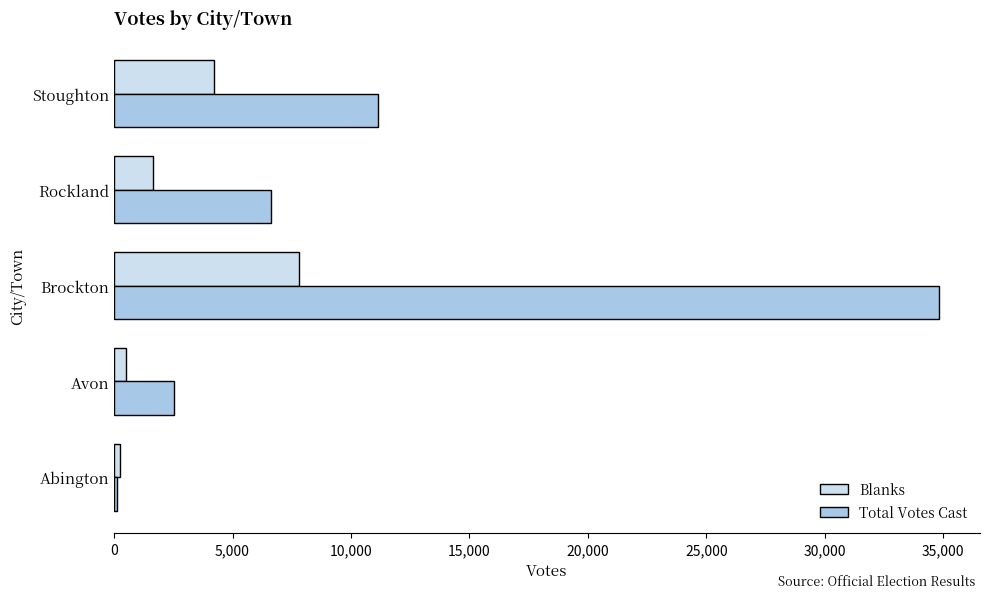

What is the difference between the highest and lowest values at Brockton?

27010